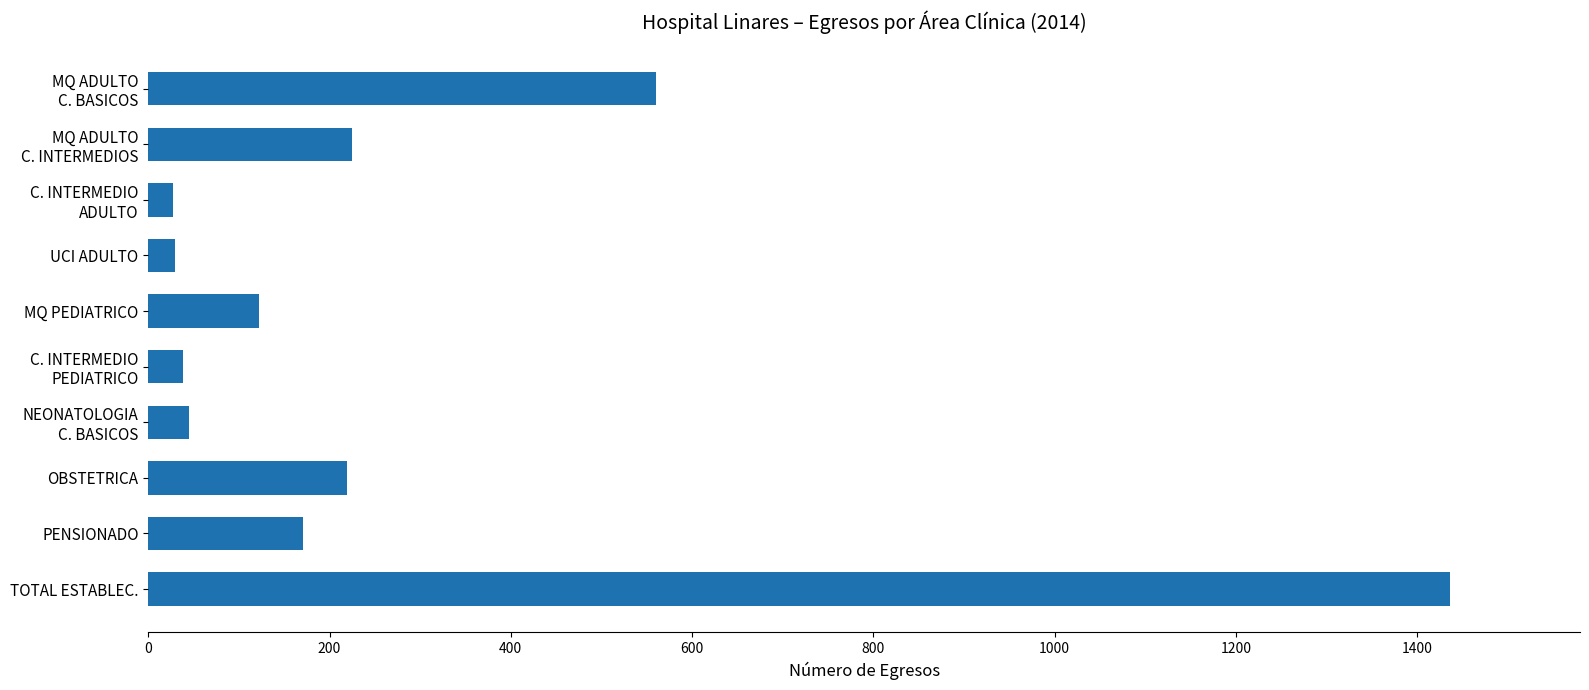

What is the greatest value displayed?

1436